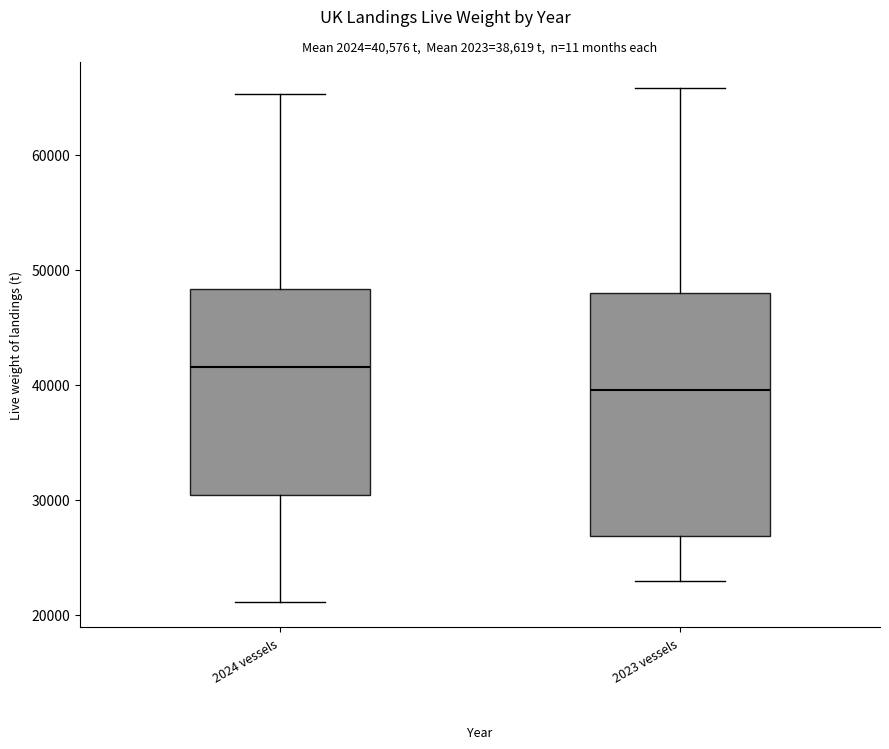

Comparing the boxes themselves (not the whiskers), which one is the tallest?

2023 vessels